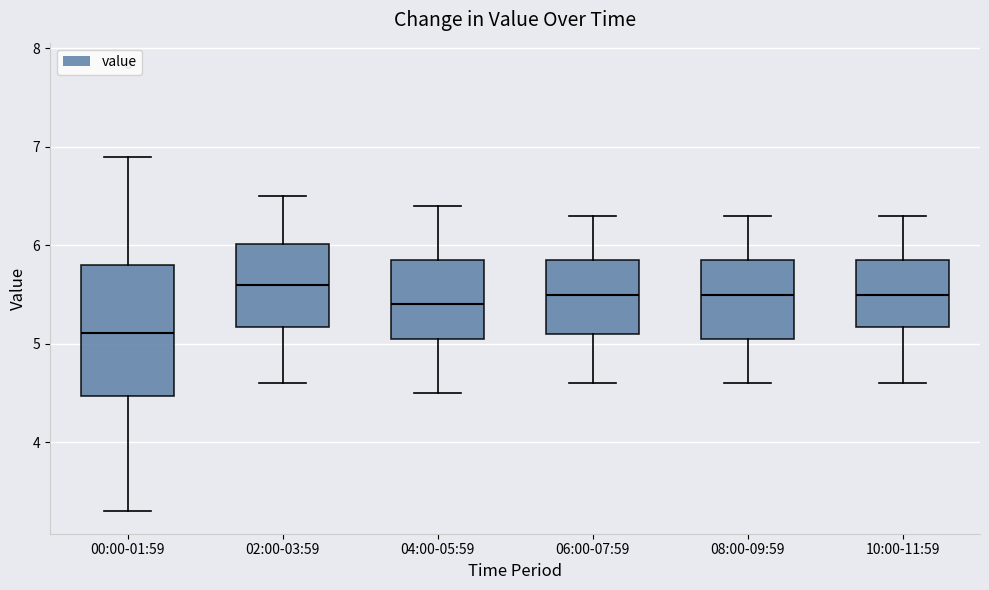

Where does the lower whisker of the box for 08:00-09:59 end on the y-axis? The values are not printed on the chart, so give them approximately, as read against the axis.

4.6